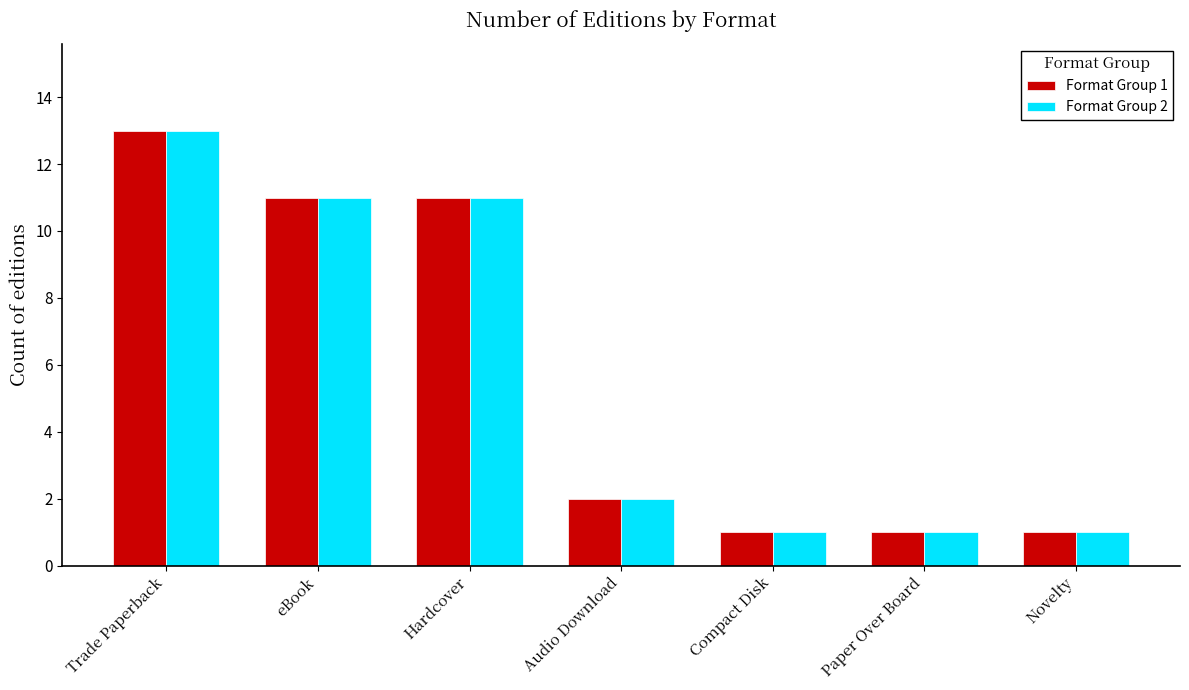

How many bars are there in each group?

2